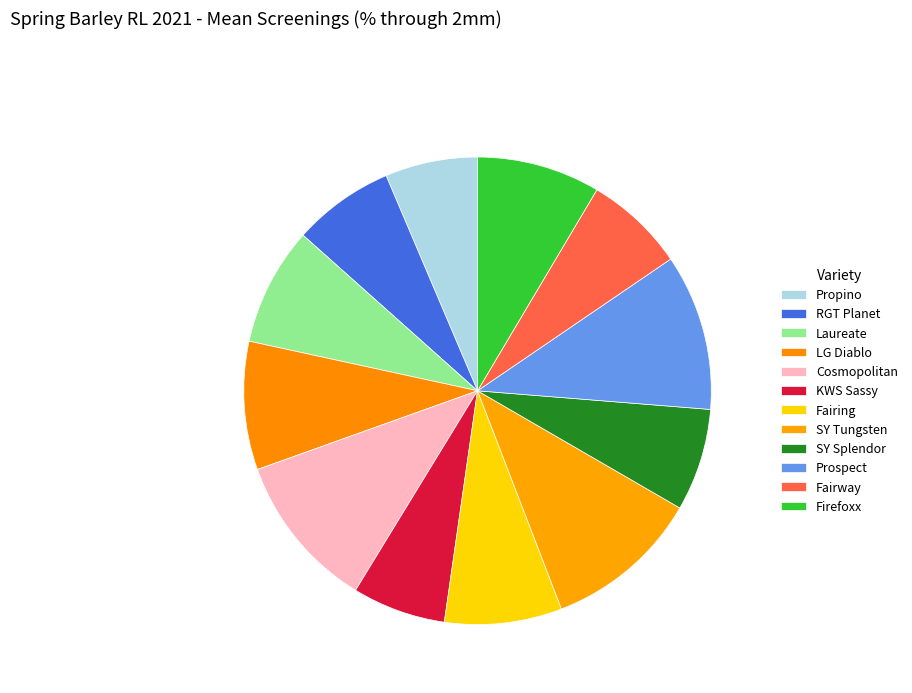

Count the number of slices in the pie.

12